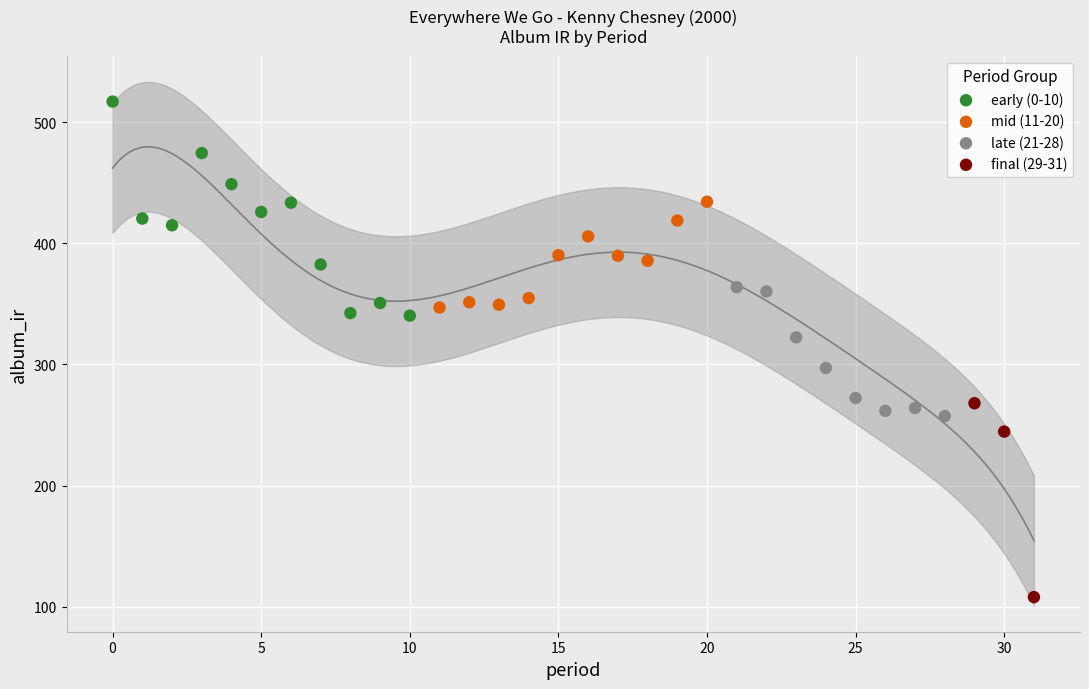

Which series reaches the minimum Y coordinate?

final (29-31)